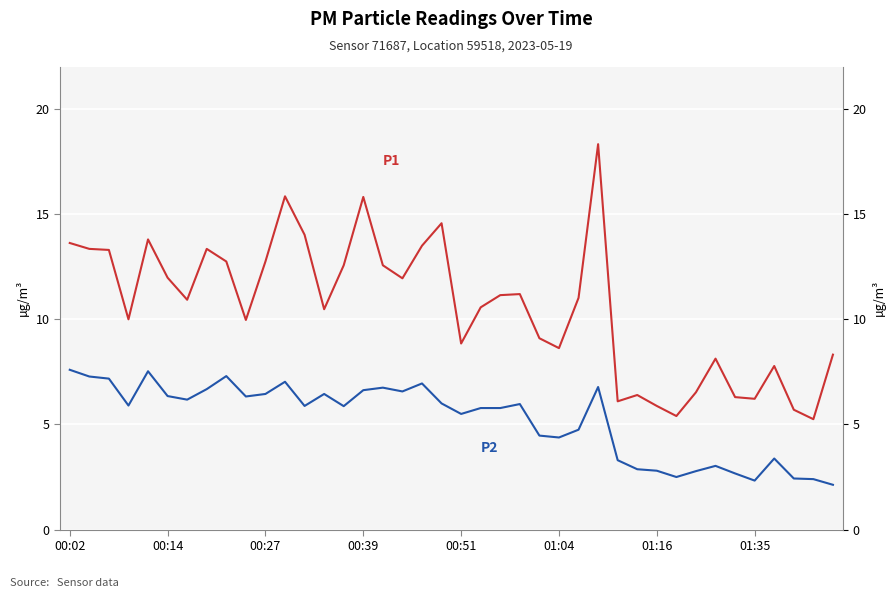

True or false: P2 and P1 cross at least once.

False